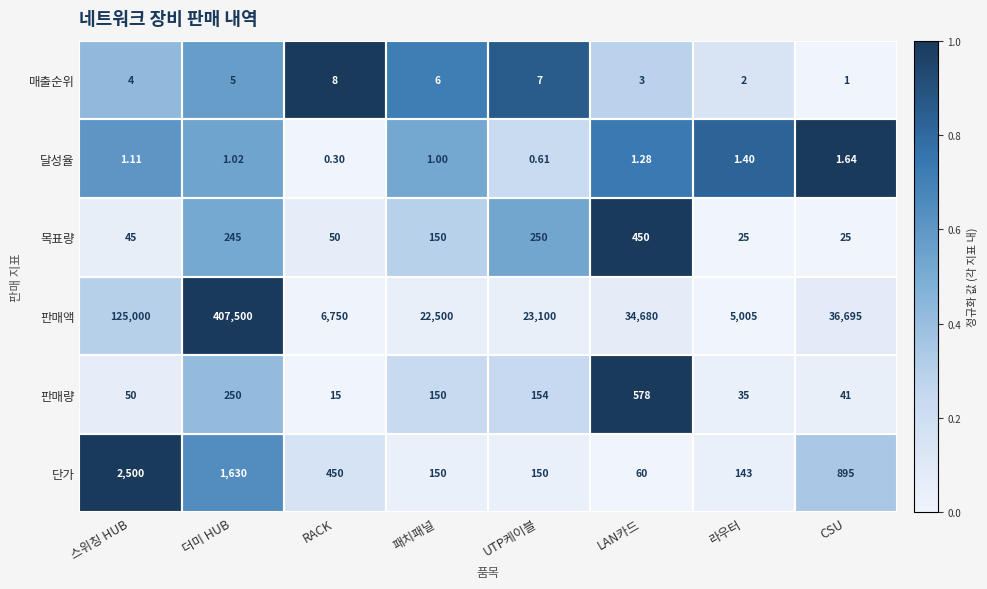

How many data points does each series have?

8